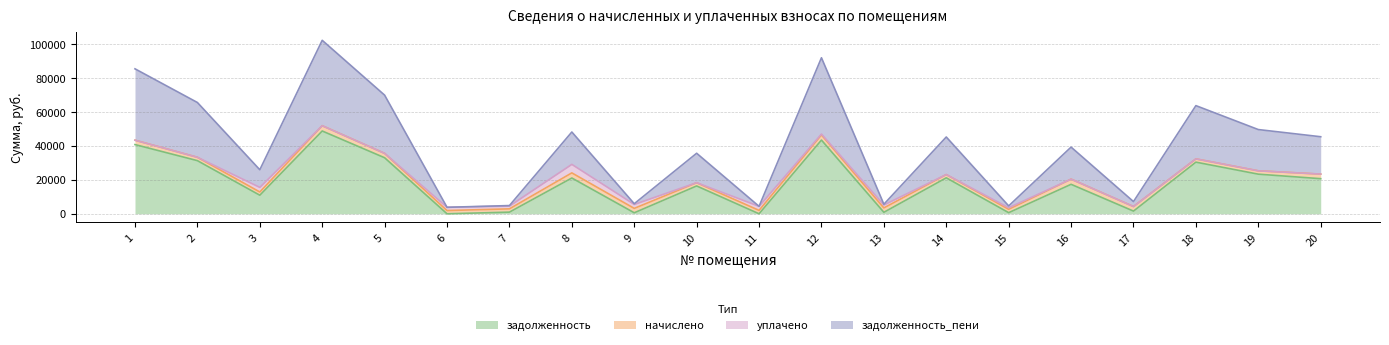

Where does the задолженность_пени series first go above 23122?

1